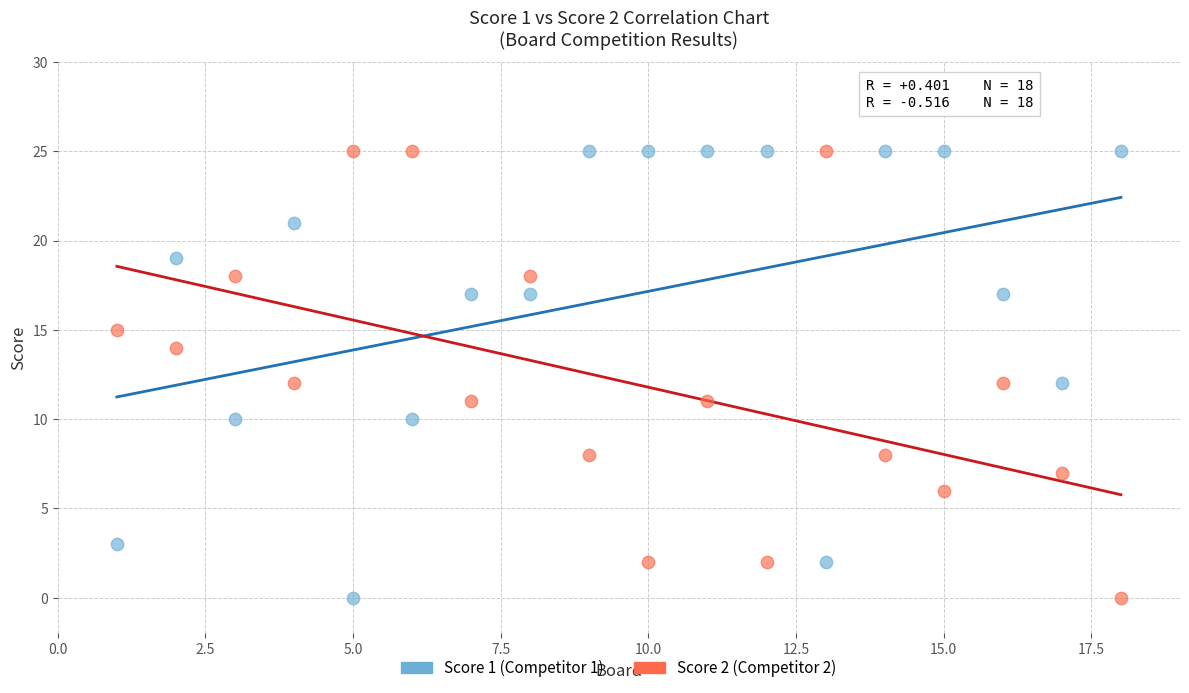

Across all data points, what is the range of X values (max minus min)?

17